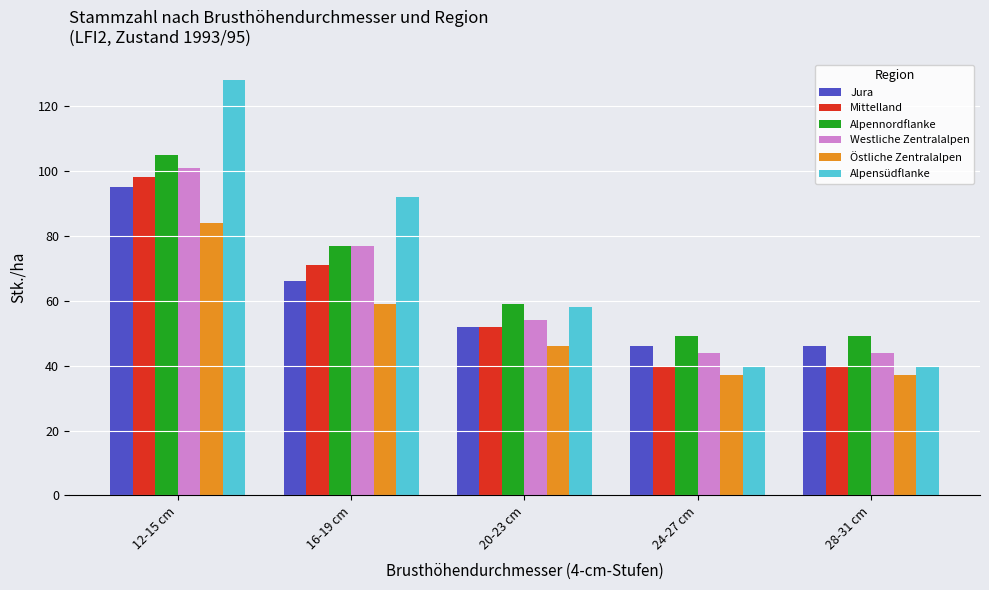

At which label is Alpennordflanke closest to 77?

16-19 cm